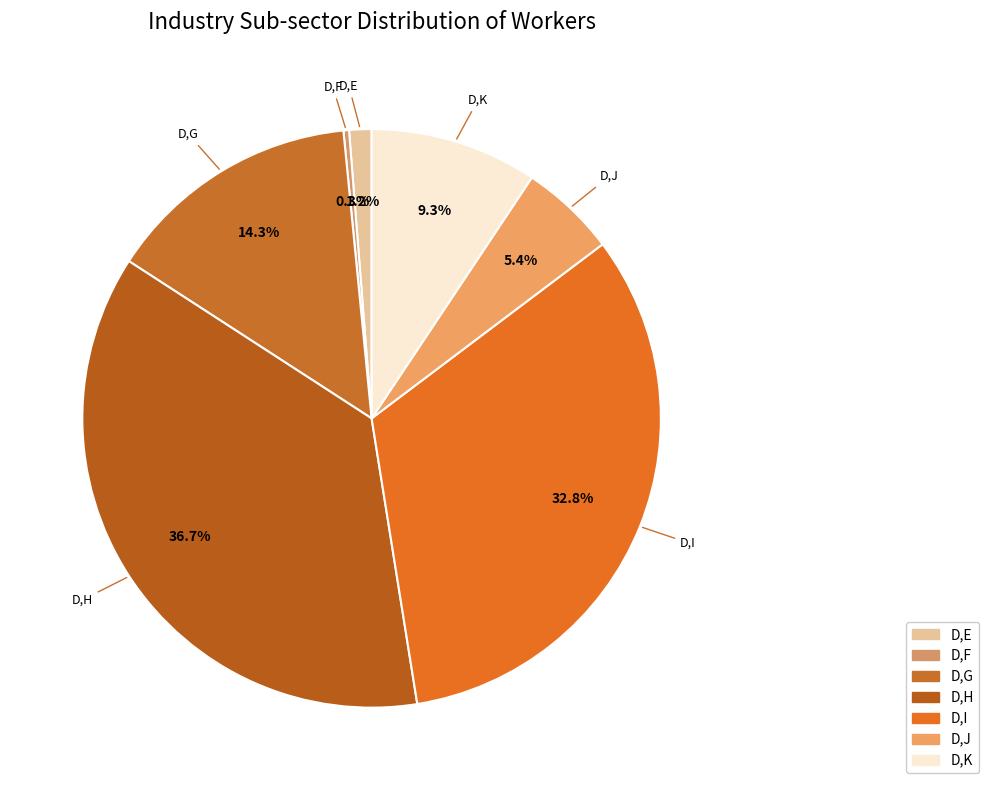

Is the sum of D,E and D,K greater than half?

No